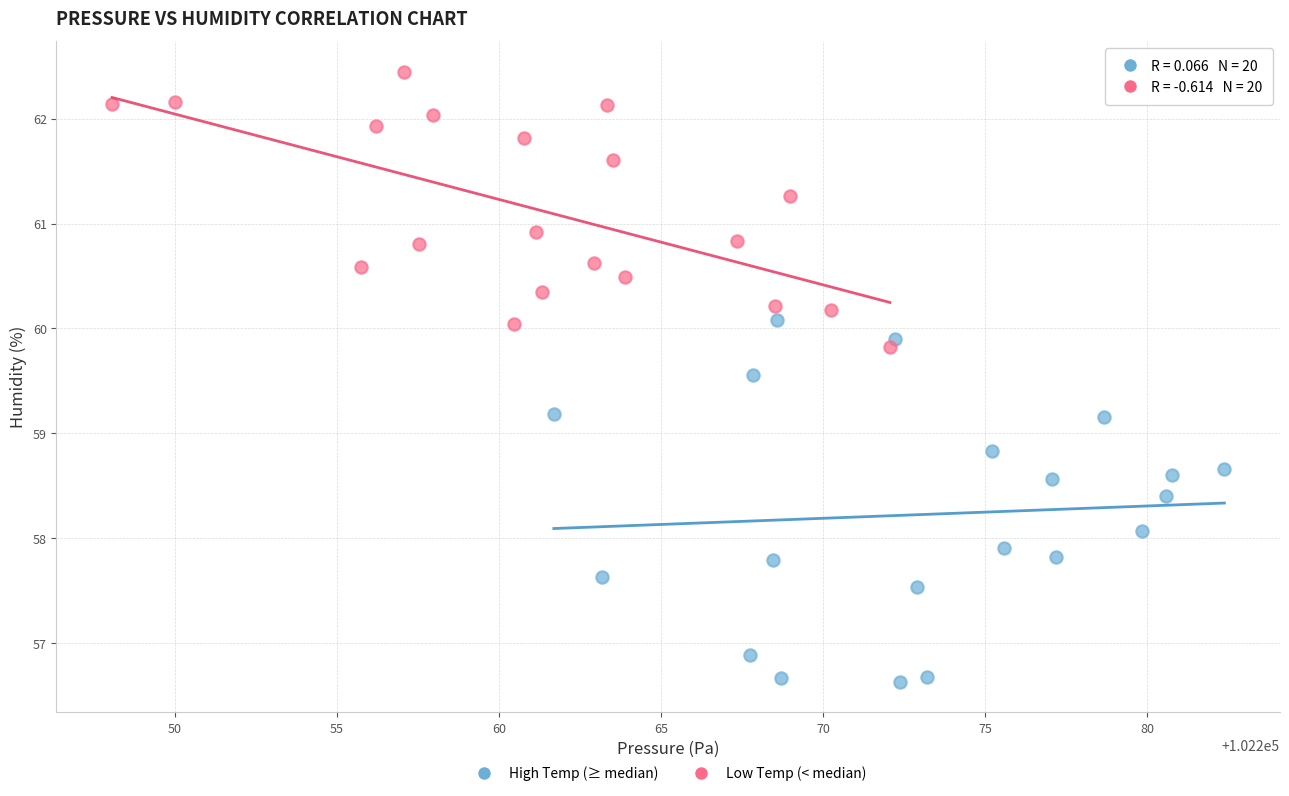

Which series has the largest Y range (max minus min)?

High Temp (≥ median)